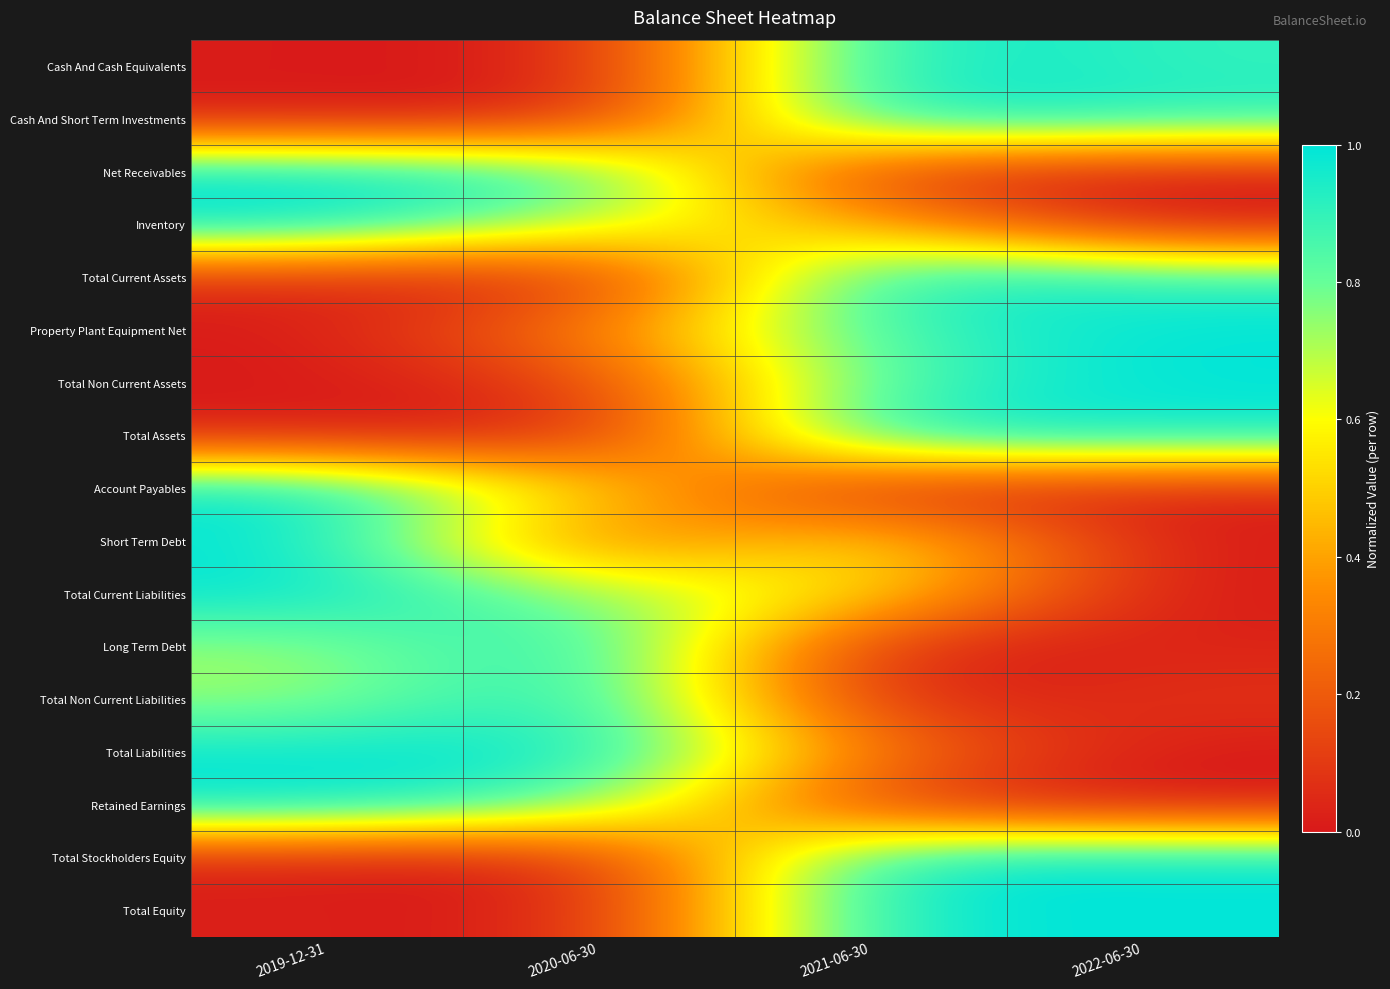

At 2020-06-30, list the series in order from largest to smallest.

Long Term Debt, Total Non Current Liabilities, Total Liabilities, Net Receivables, Retained Earnings, Total Current Liabilities, Inventory, Account Payables, Property Plant Equipment Net, Short Term Debt, Total Non Current Assets, Cash And Cash Equivalents, Cash And Short Term Investments, Total Current Assets, Total Assets, Total Stockholders Equity, Total Equity